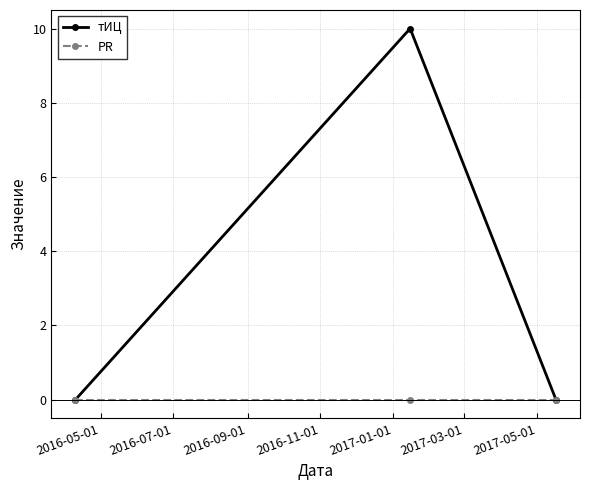

List the series in order of their overall mean, highest first.

тИЦ, PR